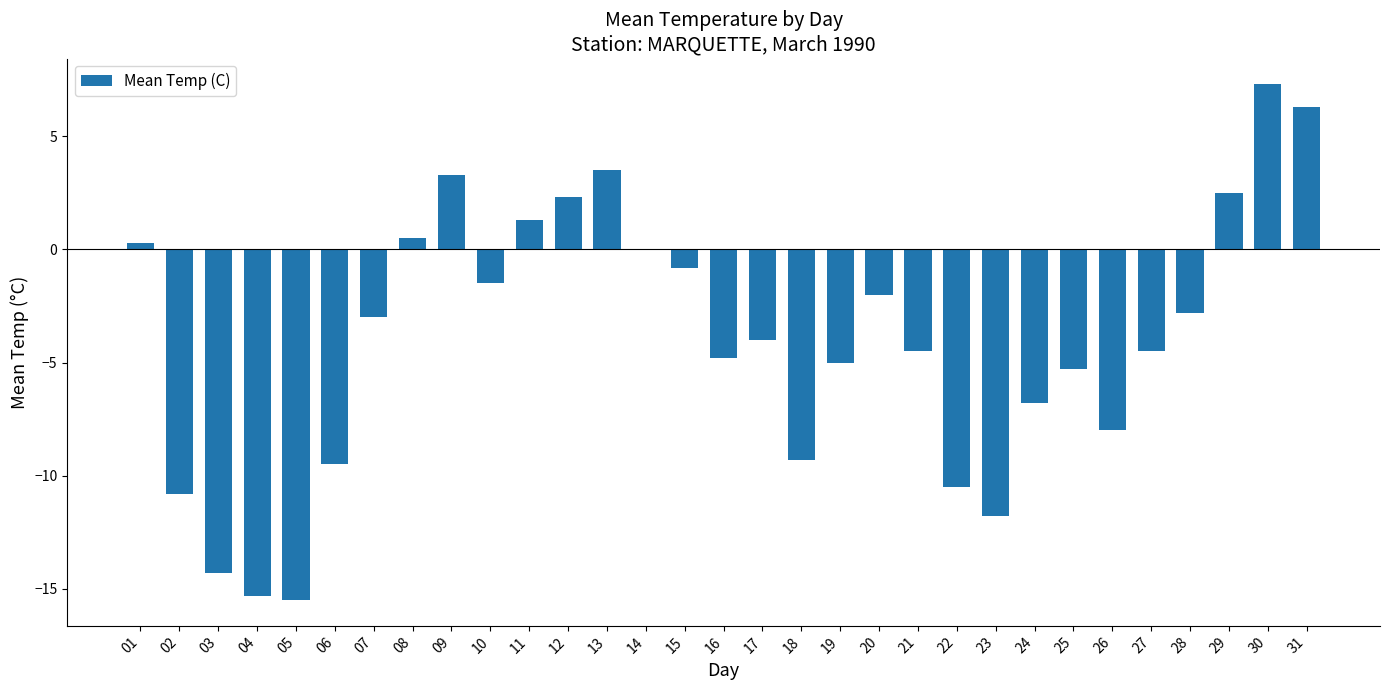

Which label corresponds to the largest value in the chart?

30